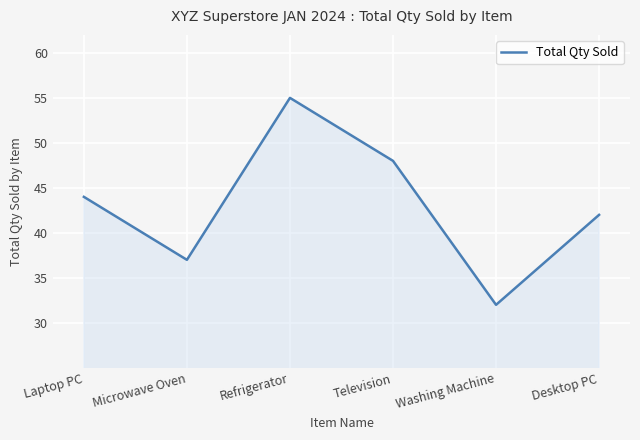

Reading left to right, transcribe all the data shown in this chart.

Laptop PC=44	Microwave Oven=37	Refrigerator=55	Television=48	Washing Machine=32	Desktop PC=42